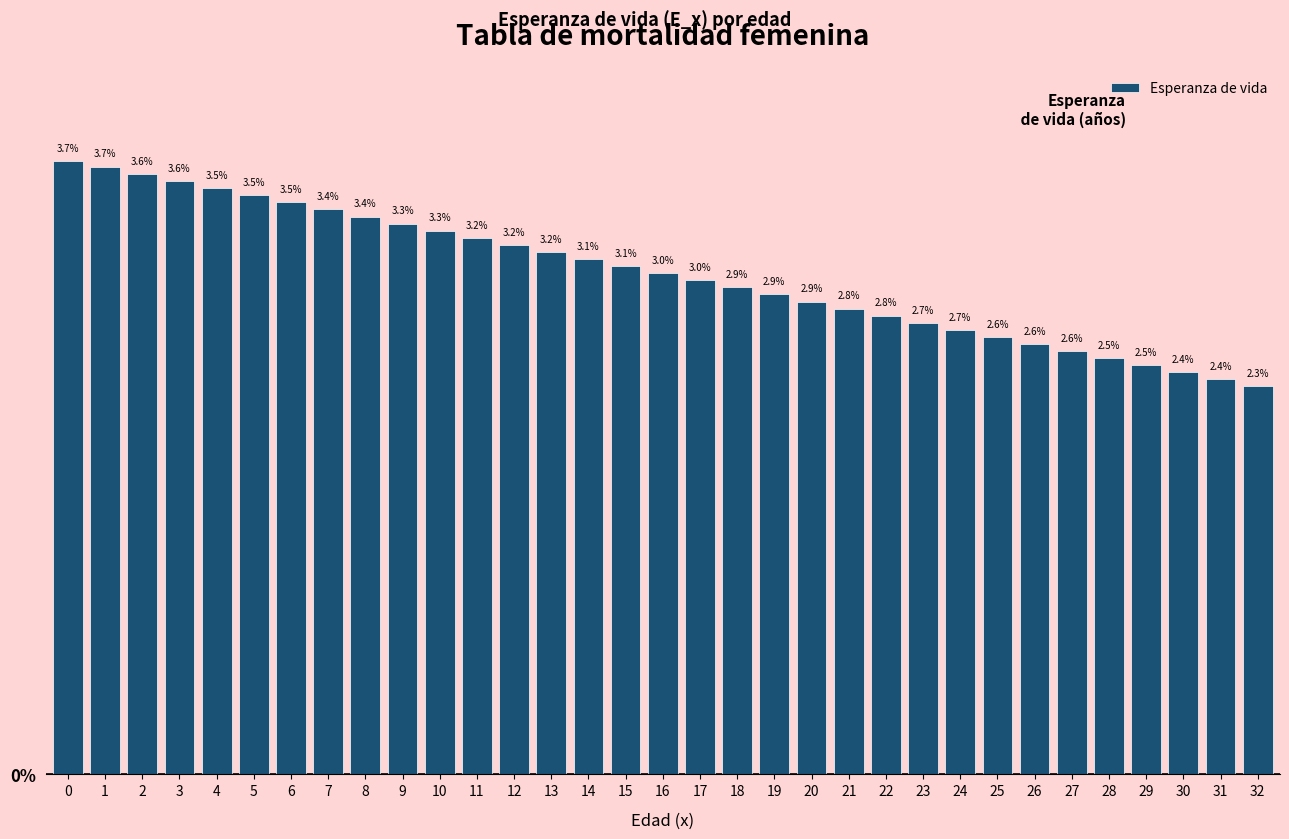

Reading right to left, list all the values displayed in this chart.

32=2.3	31=2.4	30=2.4	29=2.5	28=2.5	27=2.6	26=2.6	25=2.6	24=2.7	23=2.7	22=2.8	21=2.8	20=2.9	19=2.9	18=2.9	17=3.0	16=3.0	15=3.1	14=3.1	13=3.2	12=3.2	11=3.2	10=3.3	9=3.3	8=3.4	7=3.4	6=3.5	5=3.5	4=3.5	3=3.6	2=3.6	1=3.7	0=3.7